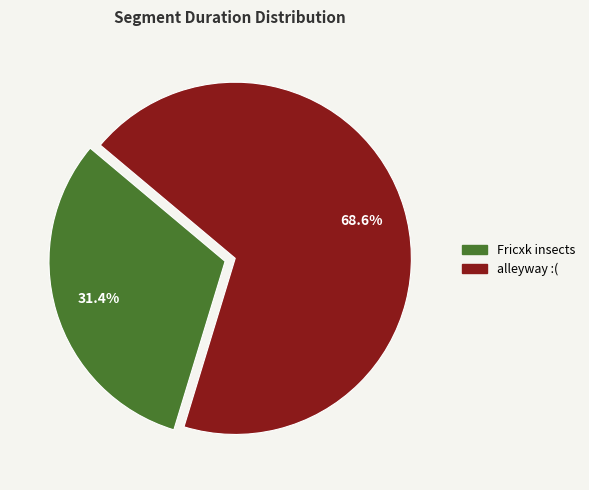

Which has a higher value, Fricxk insects or alleyway :(?

alleyway :(